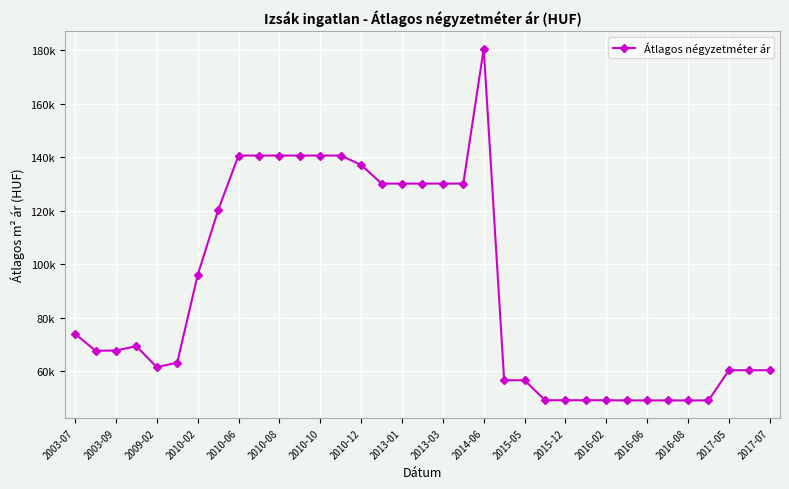

Reading right to left, transcribe all the data shown in this chart.

60454	60454	60454	49180	49180	49180	49180	49180	49253	49253	49253	49253	56716	56716	180555	130158	130158	130158	130158	130158	137136	140625	140625	140625	140625	140625	140625	120205	96010	63342	61564	69449	67796	67748	74029